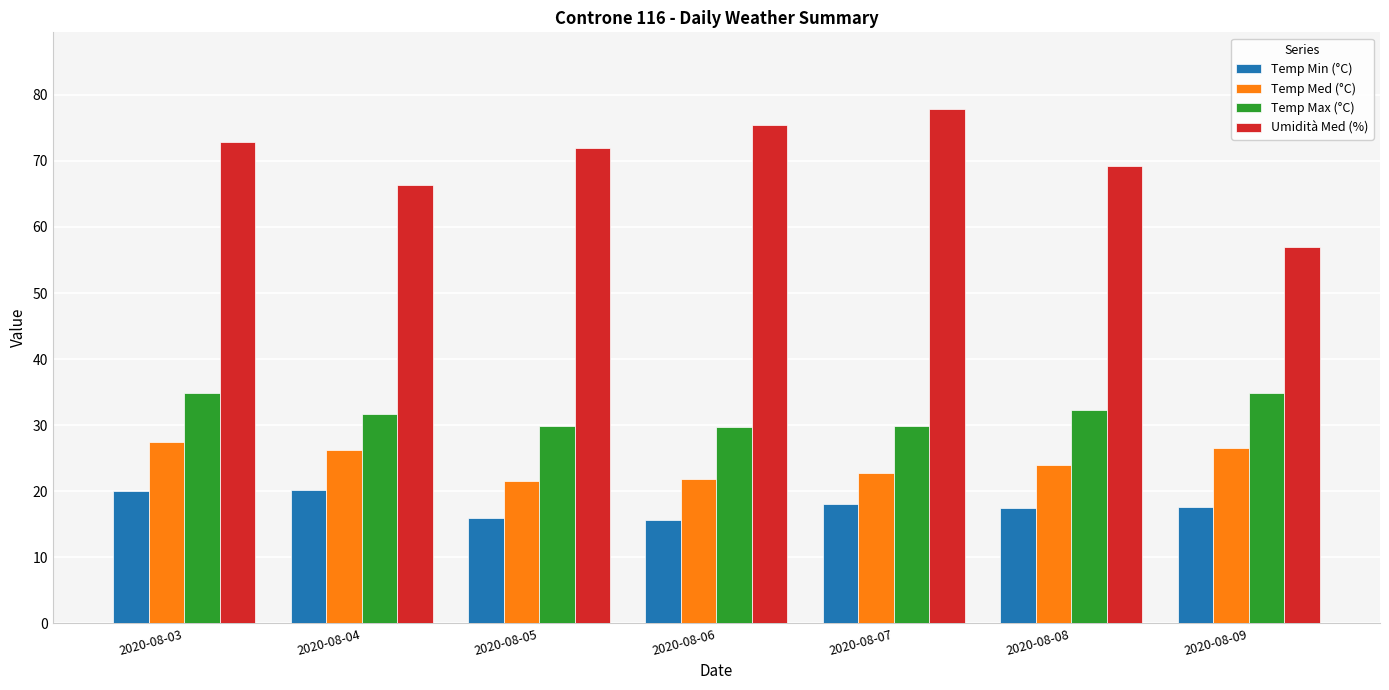

How many data points does each series have?

7